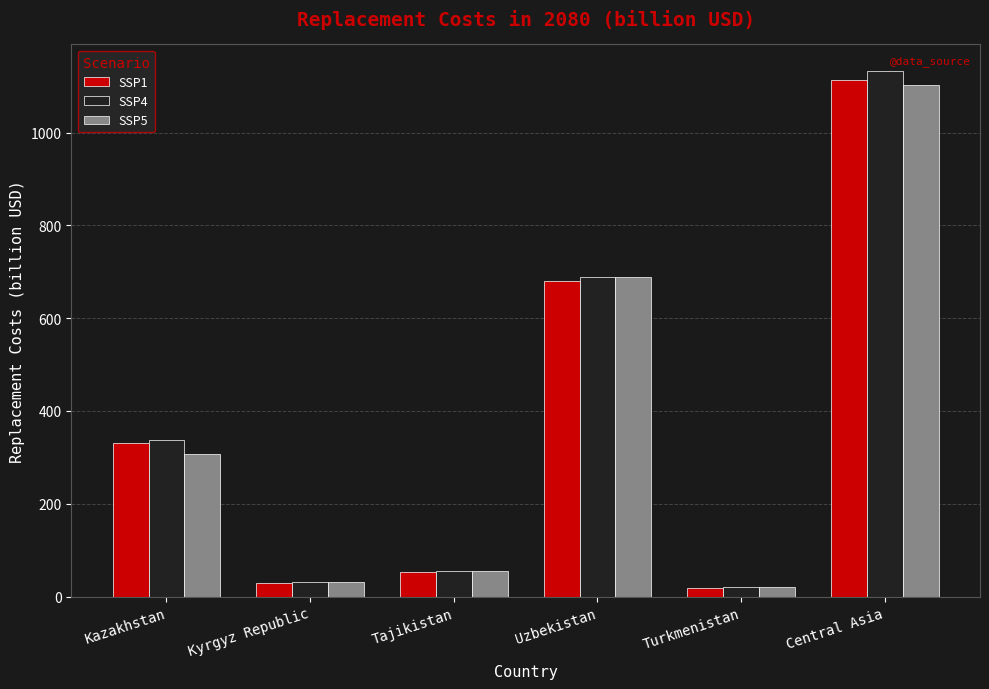

What is the label of the 1st bar from the left?

Kazakhstan